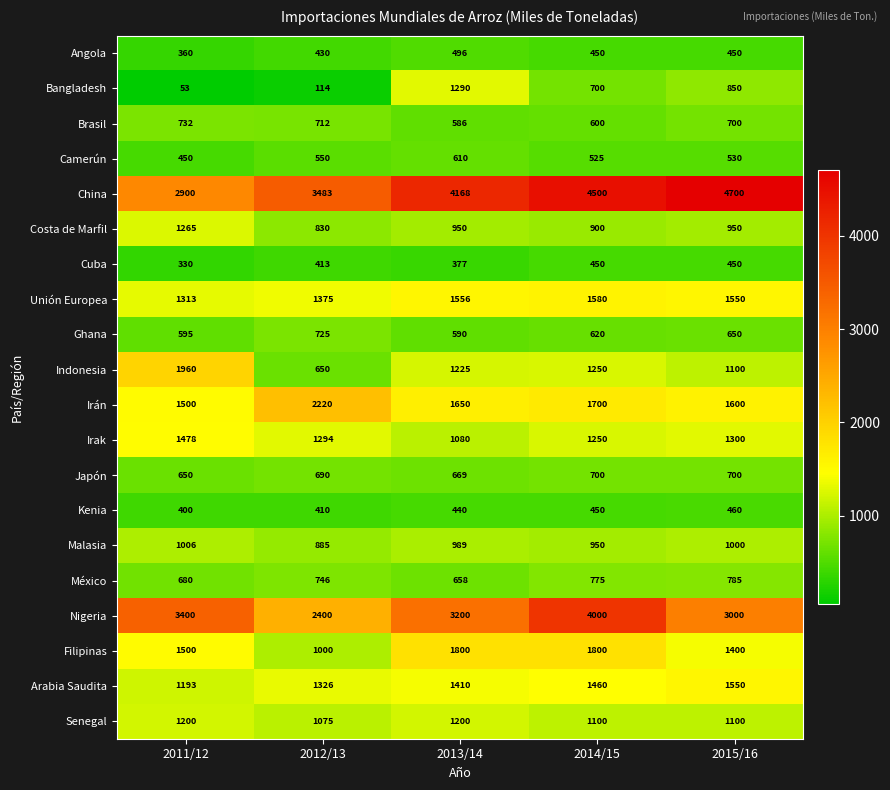

What is the average value of the Kenia series?

432